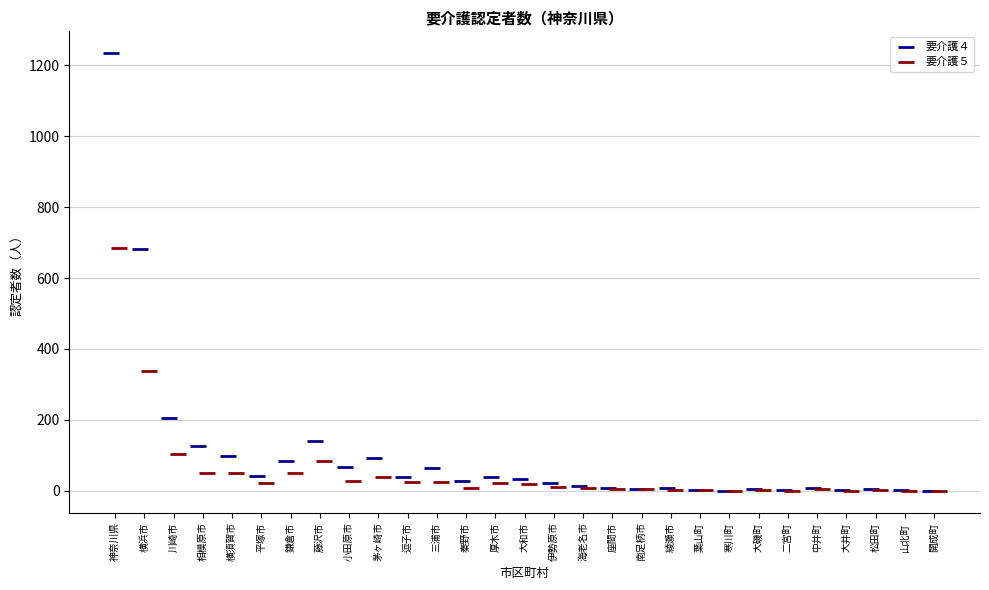

Which series has the widest spread of Y values?

要介護４